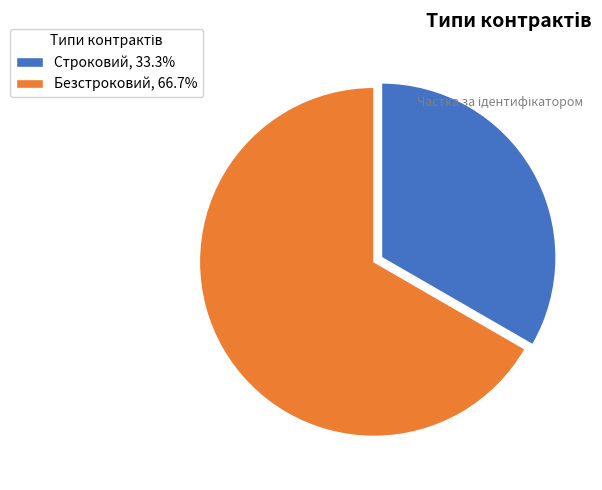

Is the sum of Безстроковий, 66.7% and Строковий, 33.3% greater than half?

Yes